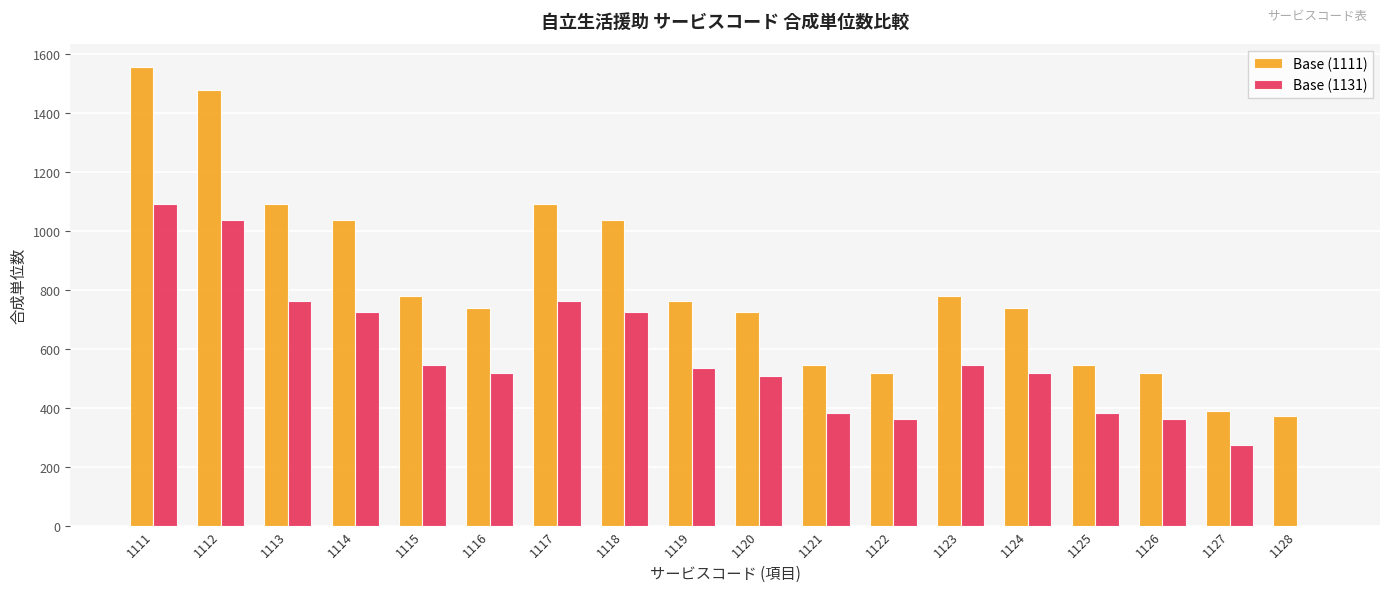

At which category is the sum across all series the highest?

1111